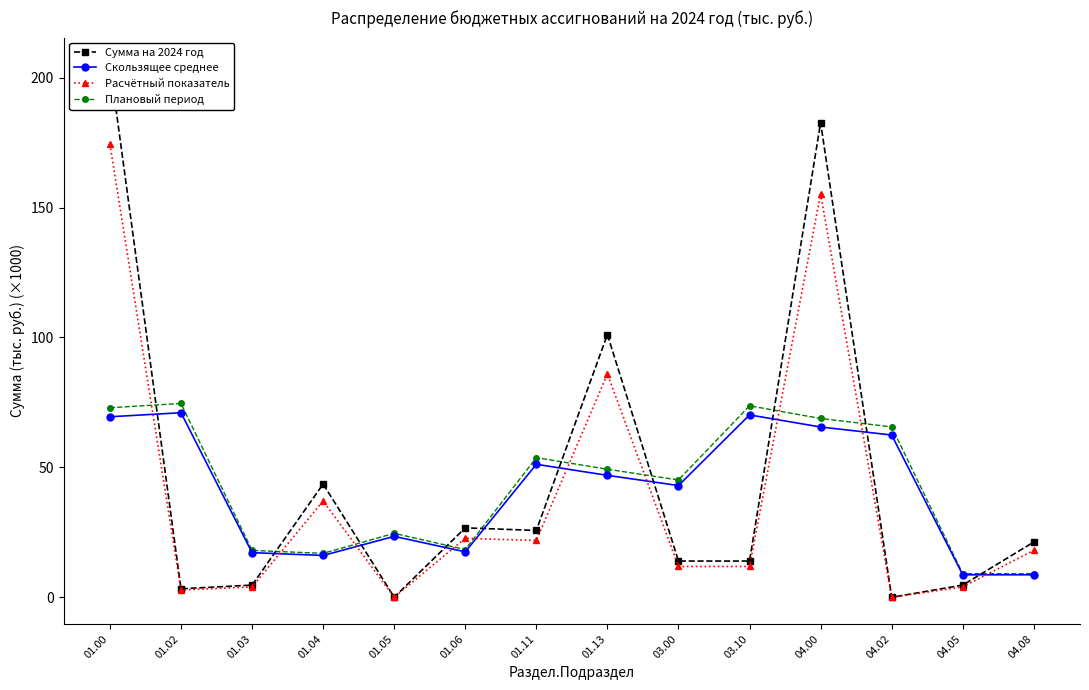

Where does the Расчётный показатель series first go above 18?

01.00